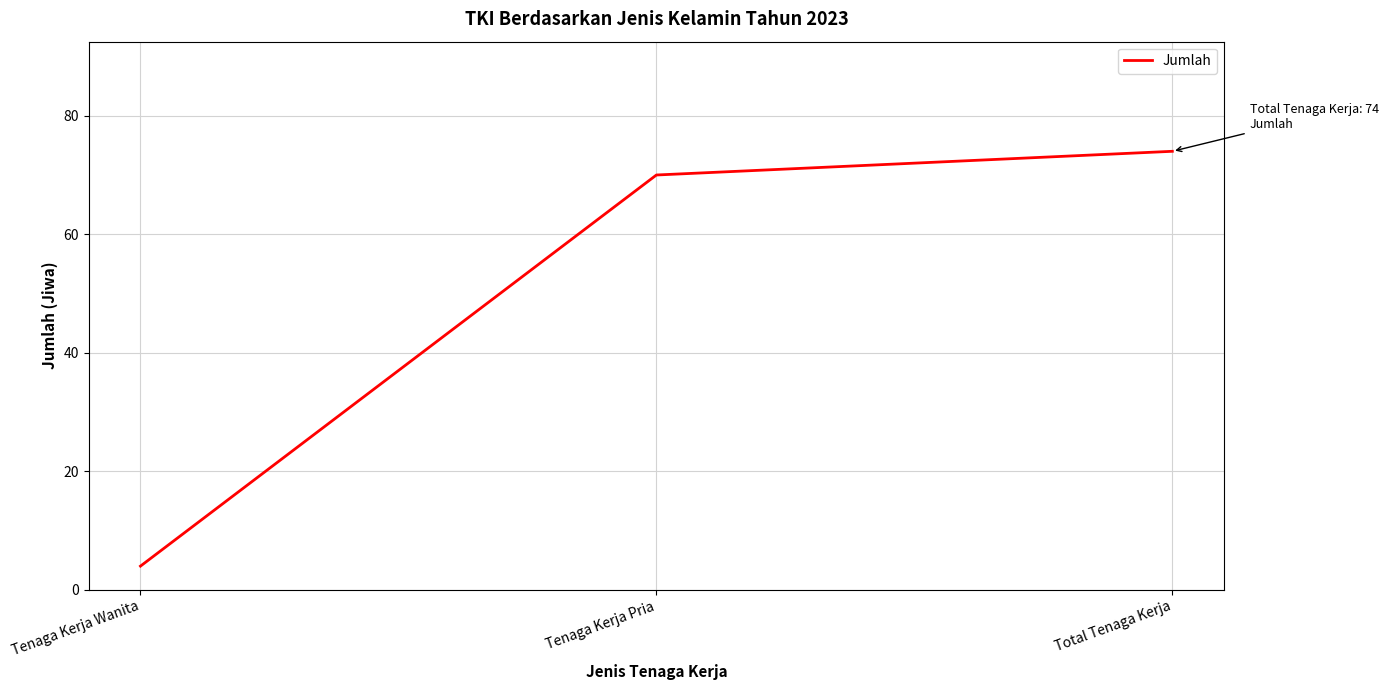

What is the ratio of the value at Tenaga Kerja Pria to the value at Total Tenaga Kerja?

0.9